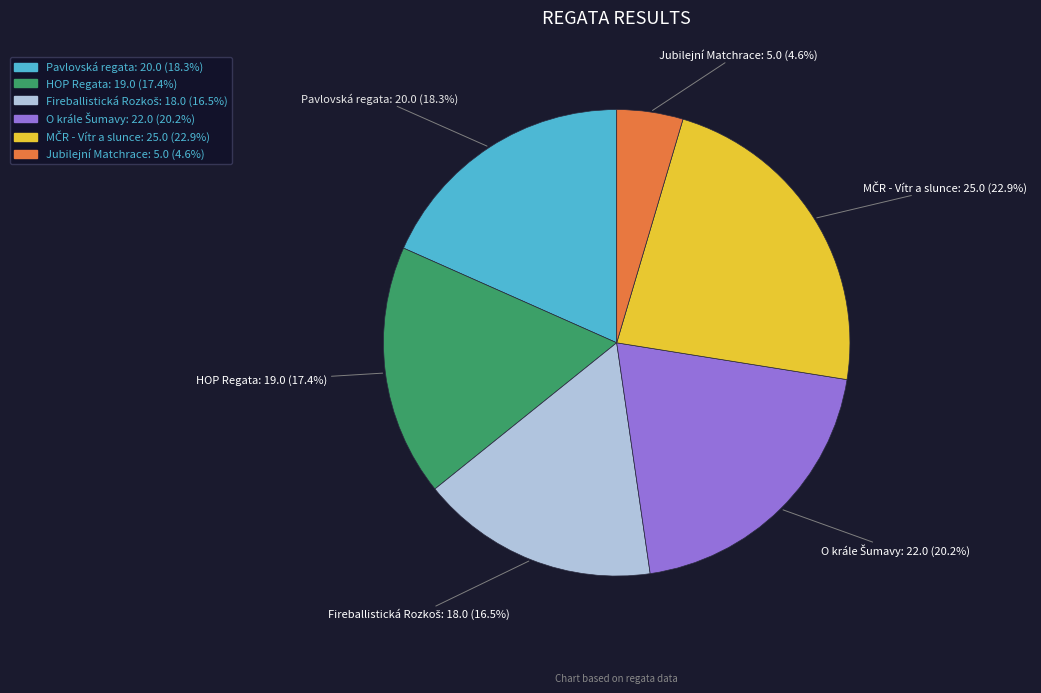

What portion of the pie excludes Jubilejní Matchrace?

95.4%